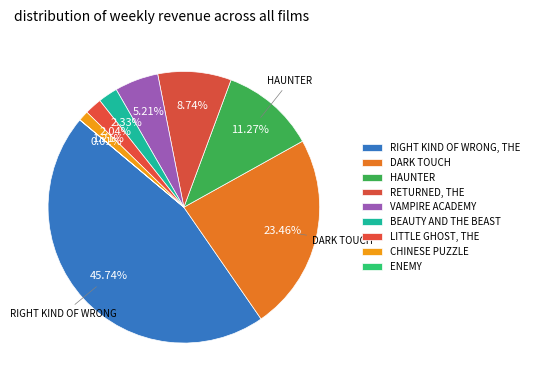

Count the number of slices in the pie.

9